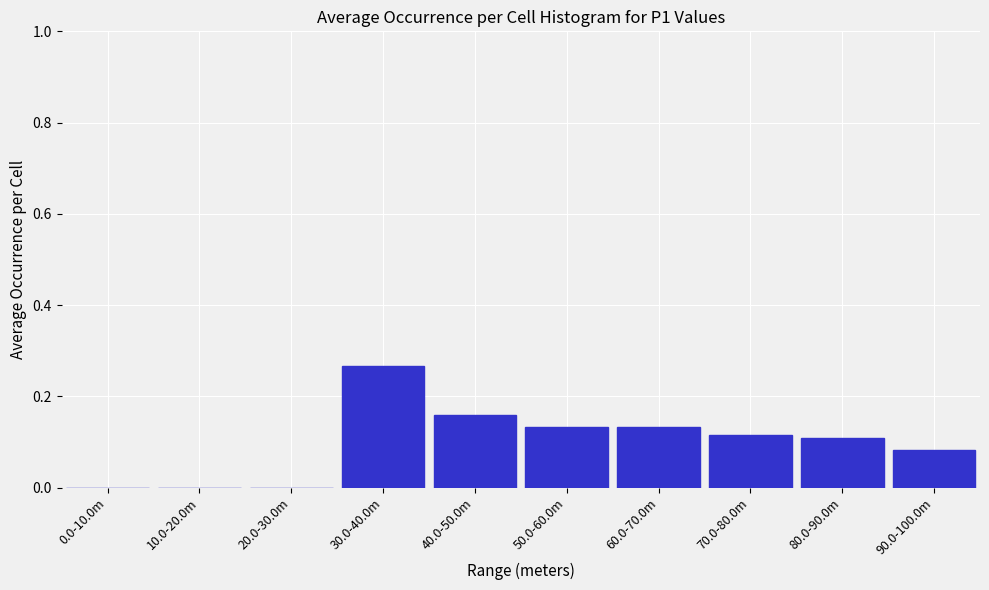

Which category has the highest value across all series?

30.0-40.0m